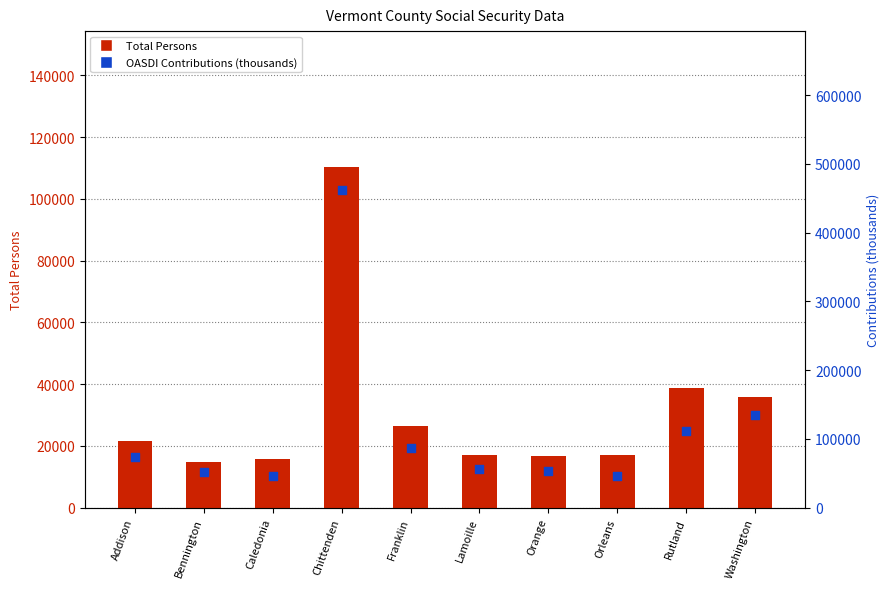

Which series has the largest Y range (max minus min)?

OASDI Contributions (thousands)